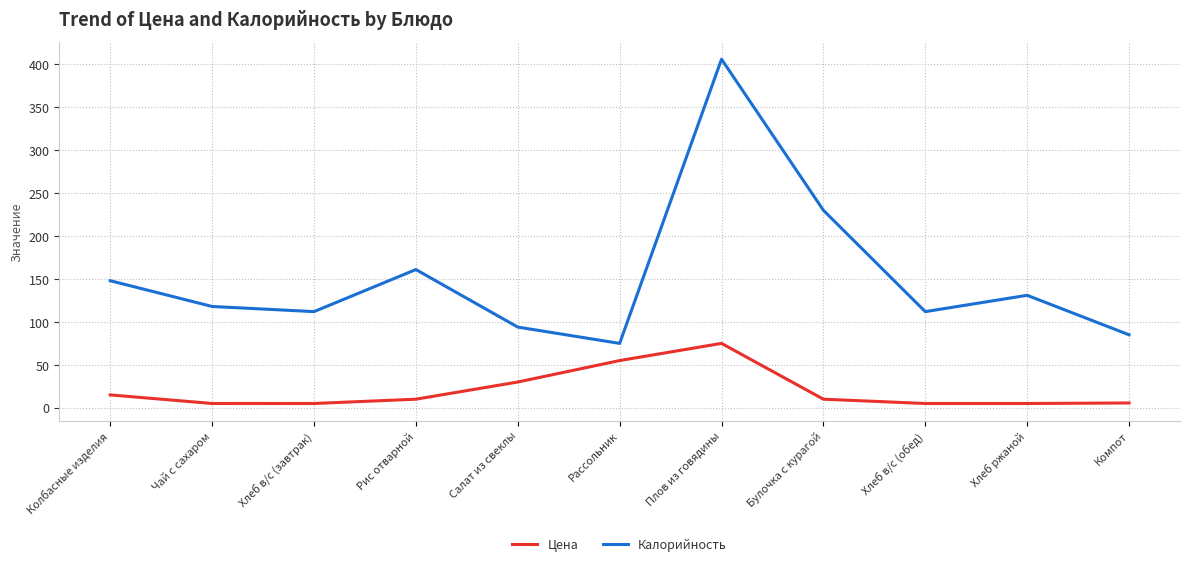

Is it true that Цена equals 15.0 at Колбасные изделия?

True